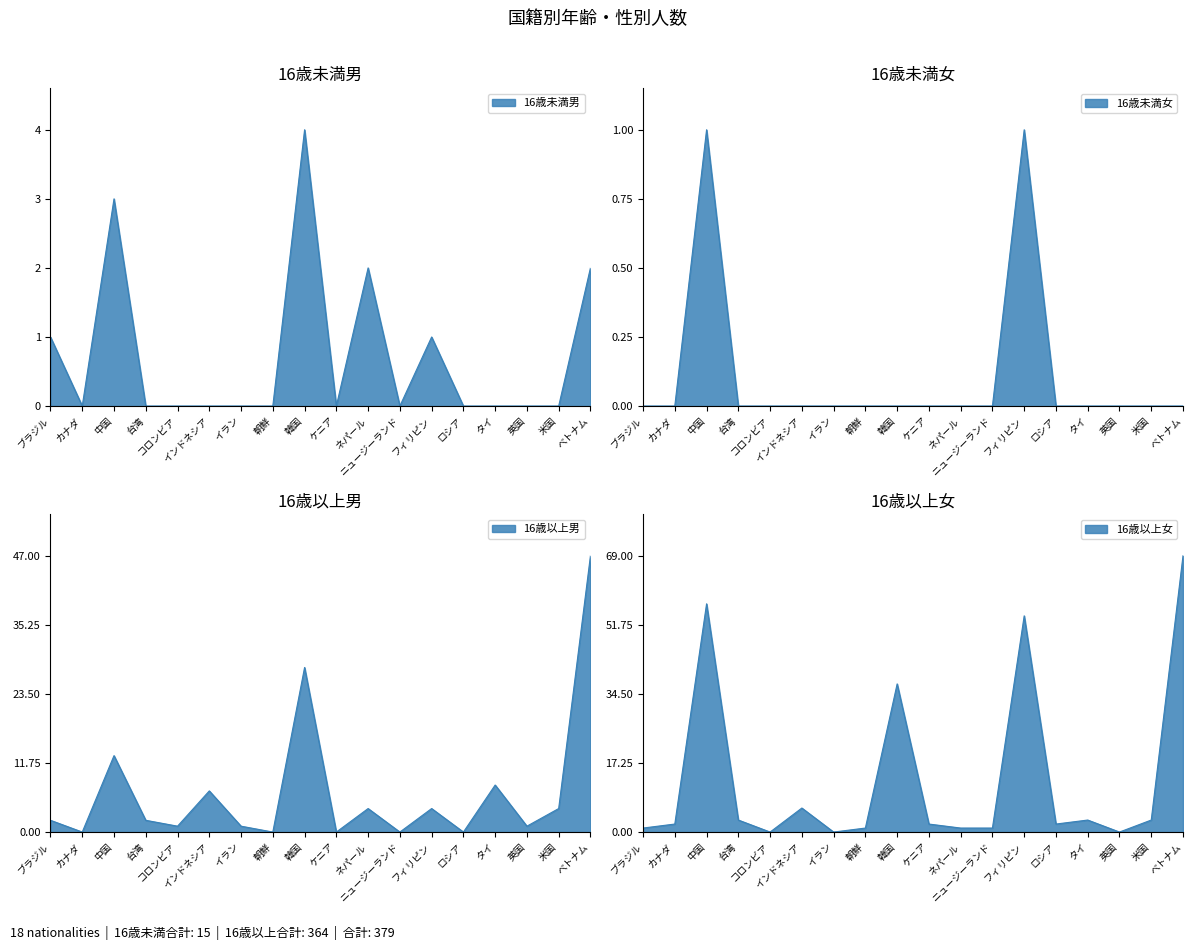

What are all the series names shown in the legend?

16歳未満男, 16歳未満女, 16歳以上男, 16歳以上女